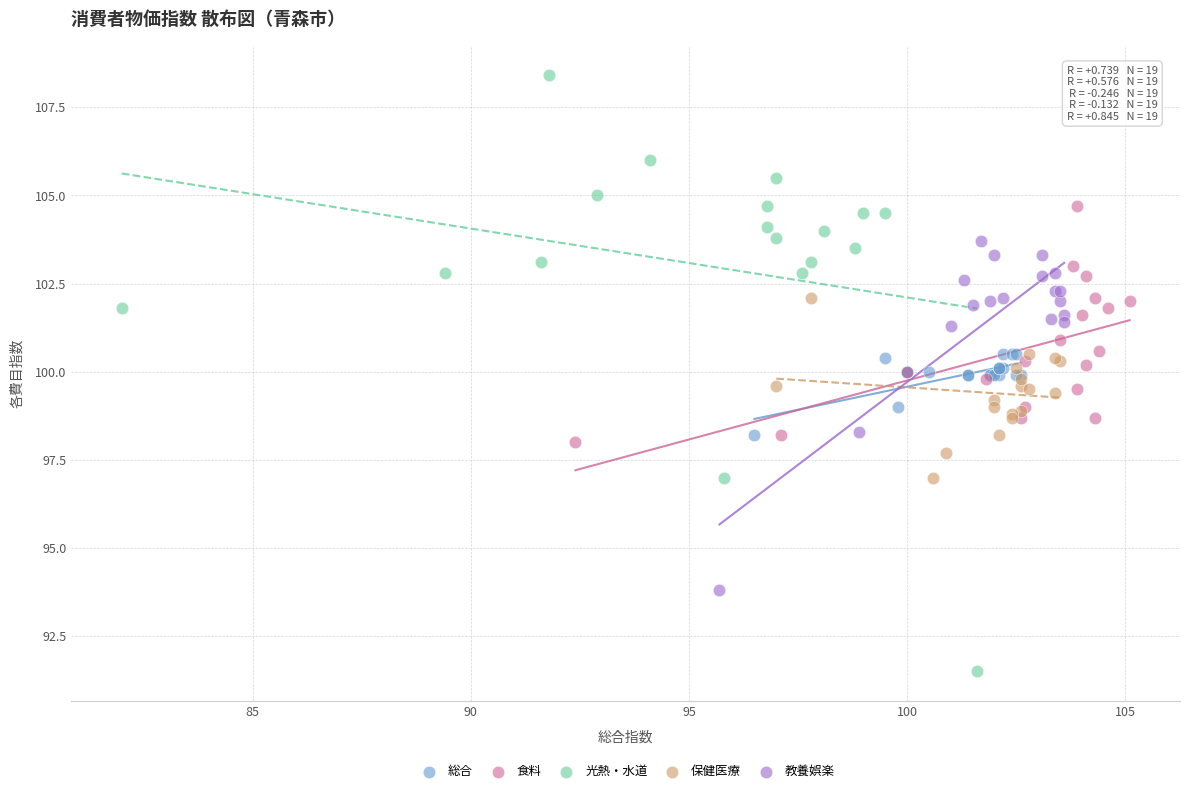

Which series reaches the minimum Y coordinate?

光熱・水道